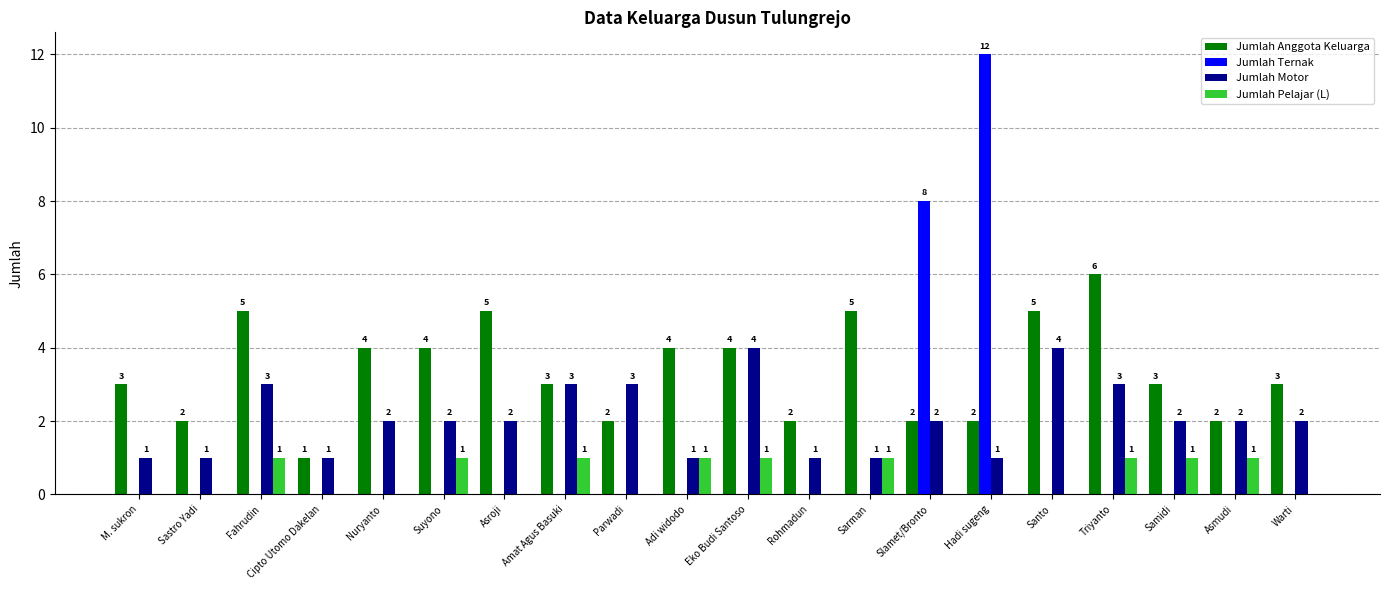

Which series changed the most between Sarman and Asmudi?

Jumlah Anggota Keluarga